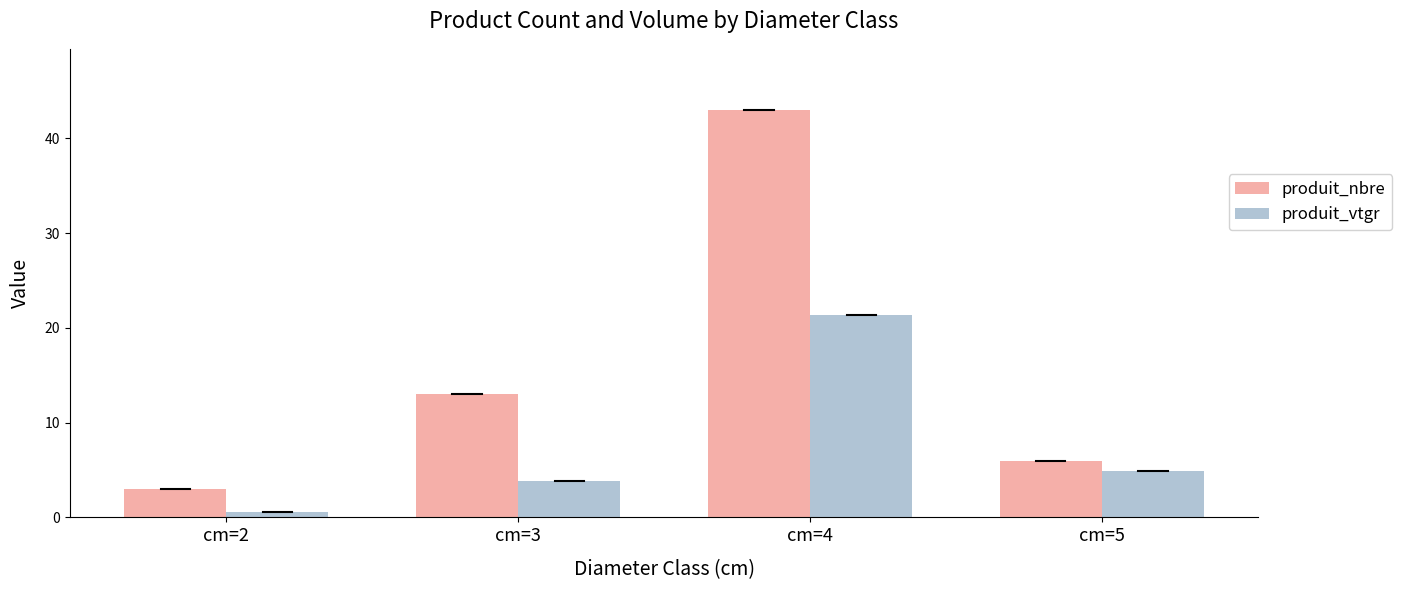

Reading left to right, extract all data points from this chart.

produit_nbre: cm=2=3.0	cm=3=13.0	cm=4=43.0	cm=5=6.0
produit_vtgr: cm=2=0.6	cm=3=3.9	cm=4=21.4	cm=5=4.9